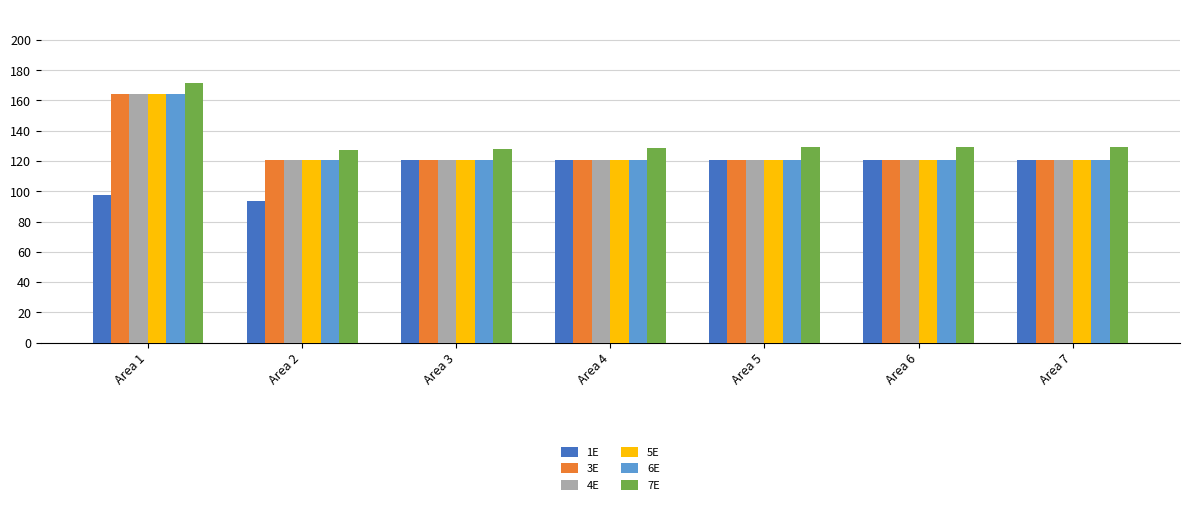

How many bars are there in each group?

6